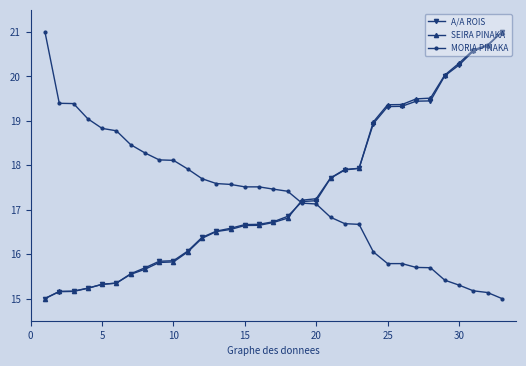

What is the lowest value of the SEIRA PINAKA series?

15.0